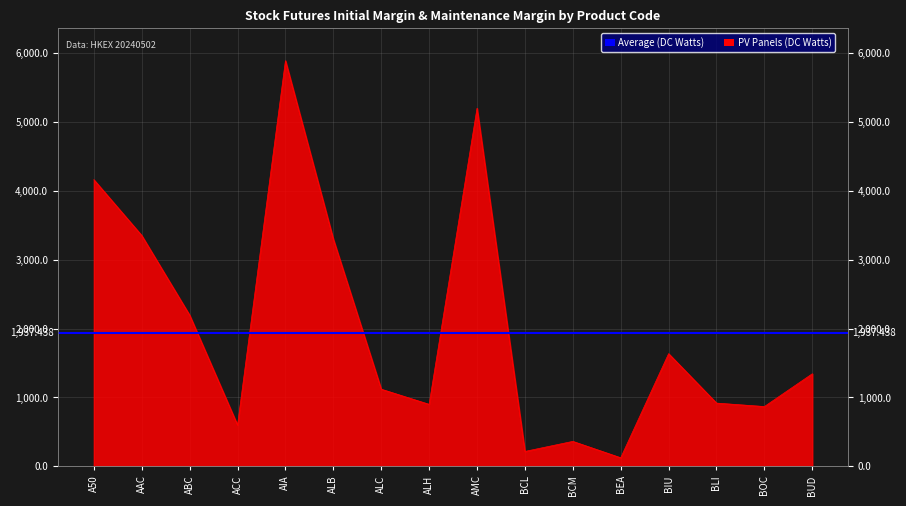

What position from the right is BUD?

1